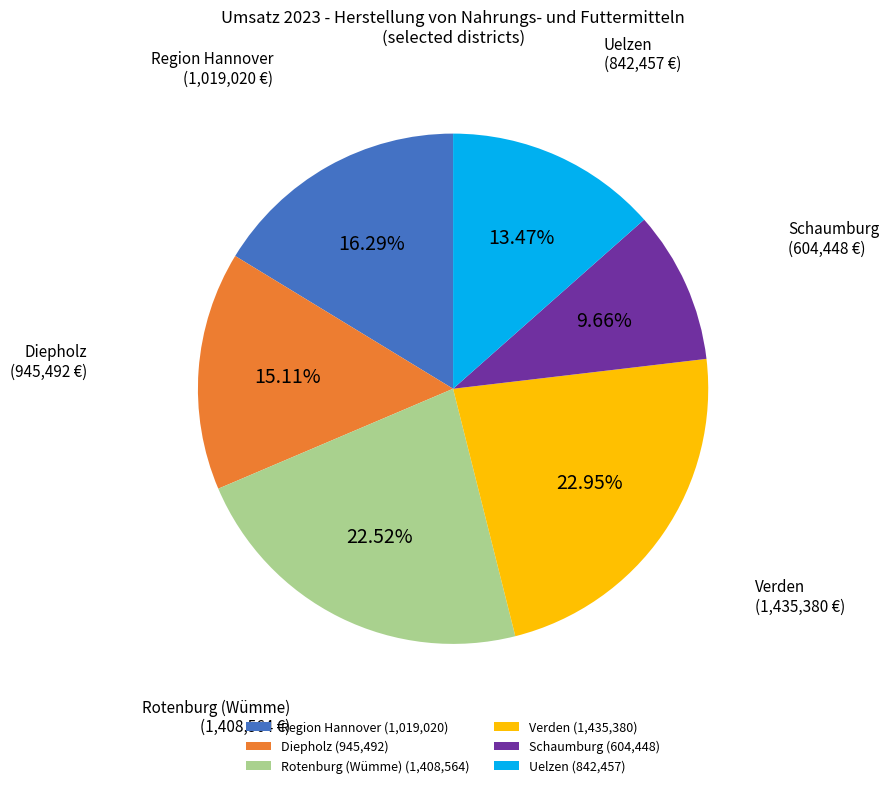

What is the ratio of the value at Rotenburg (Wümme) to the value at Region Hannover?

1.4